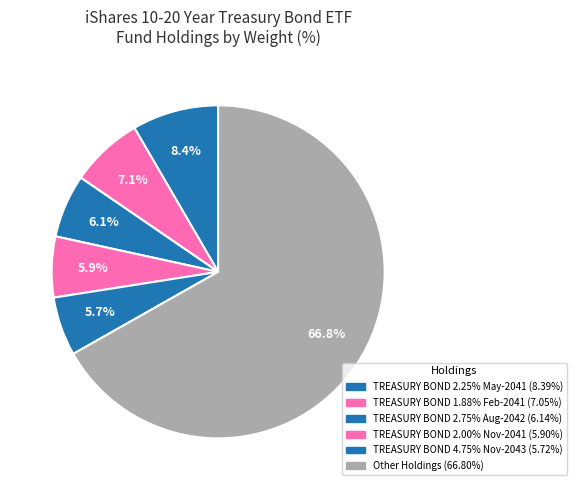

Count the number of slices in the pie.

6